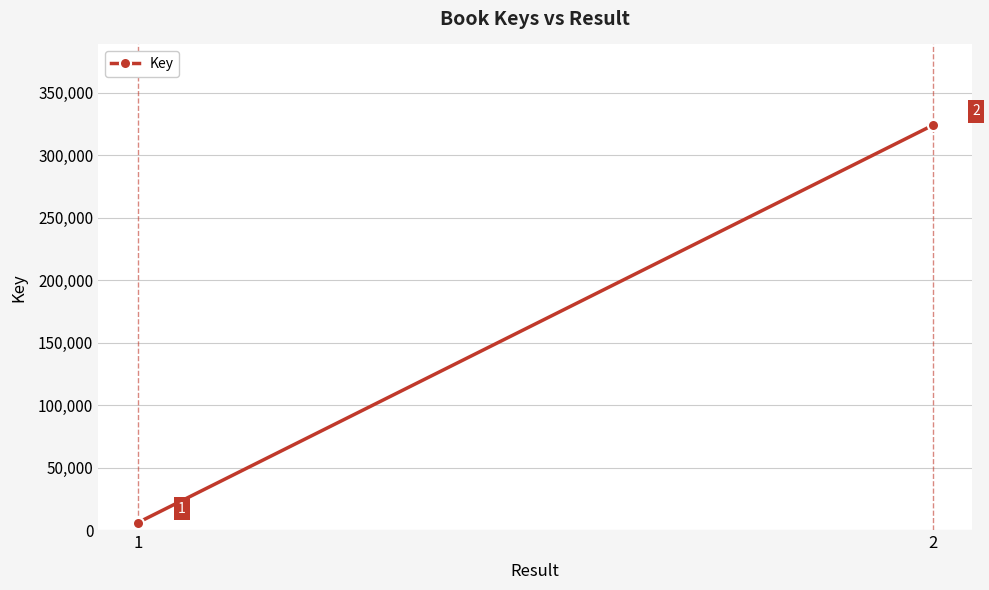

What is the greatest value displayed?

323961